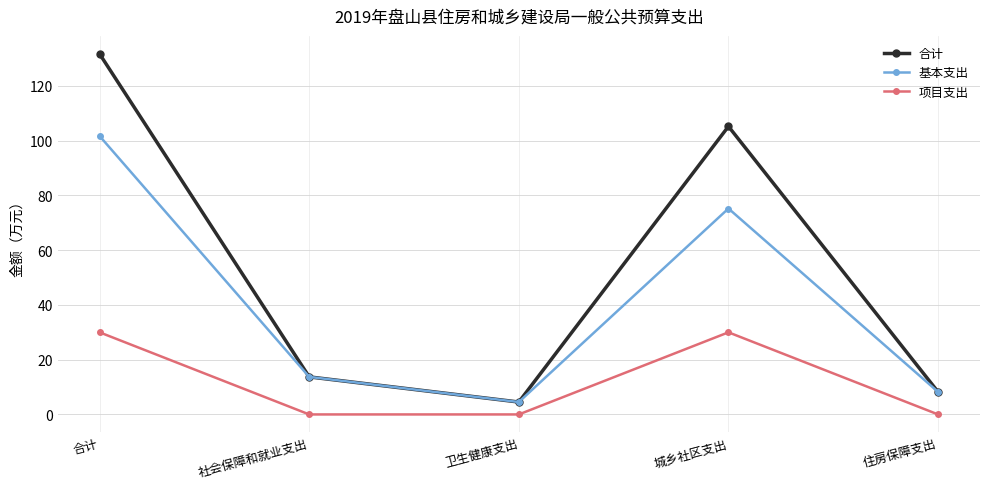

Which category has the highest value in the 合计 series?

合计